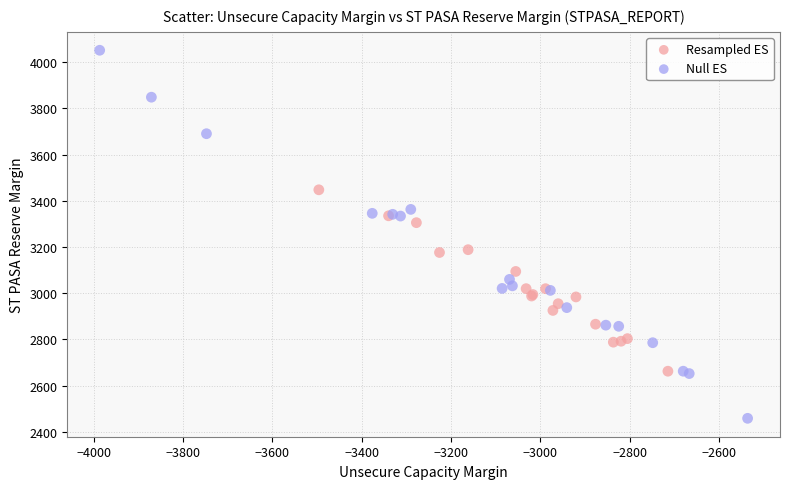

Which series has the largest Y range (max minus min)?

Null ES